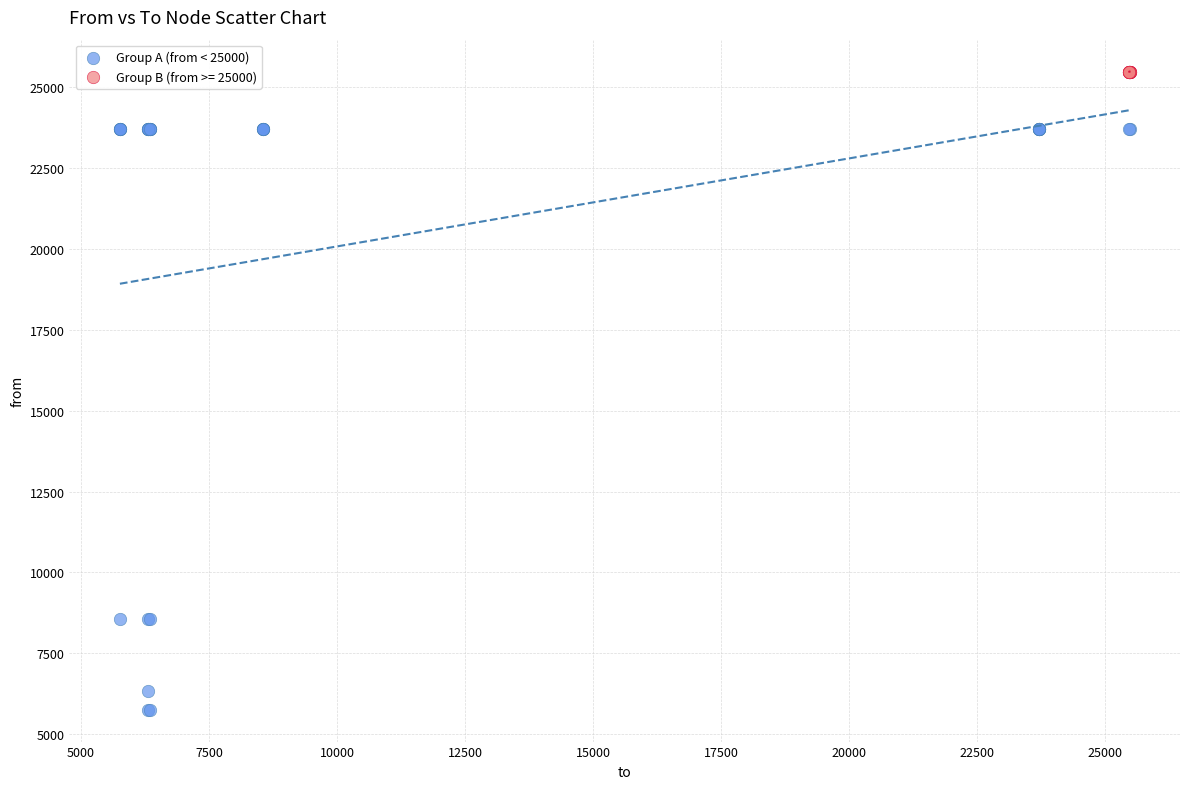

Which series reaches the maximum Y coordinate?

Group B (from >= 25000)